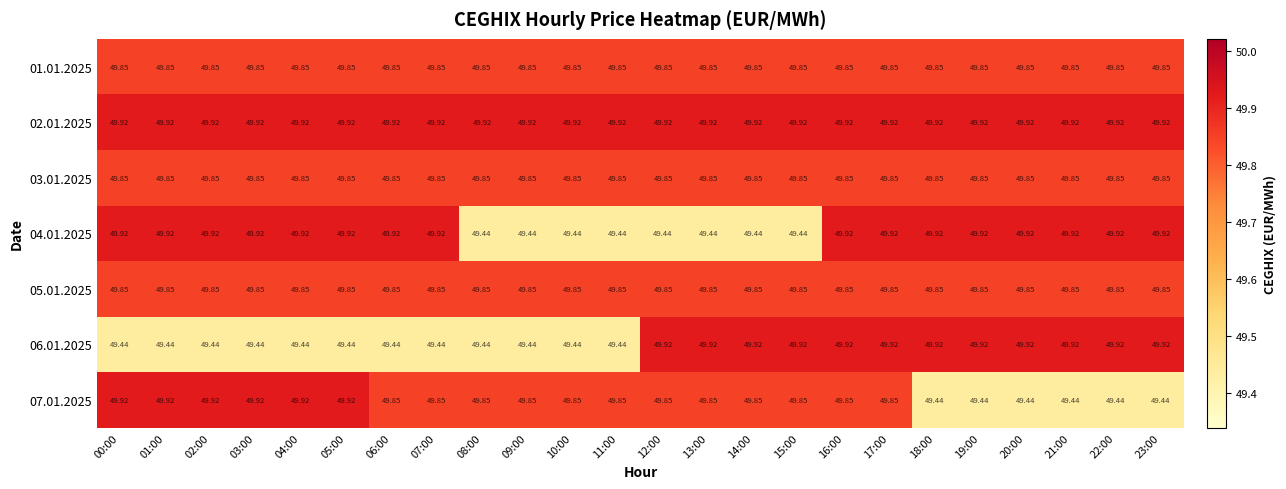

Is the value of 05.01.2025 at 15:00 greater than the value of 06.01.2025 at 16:00?

No